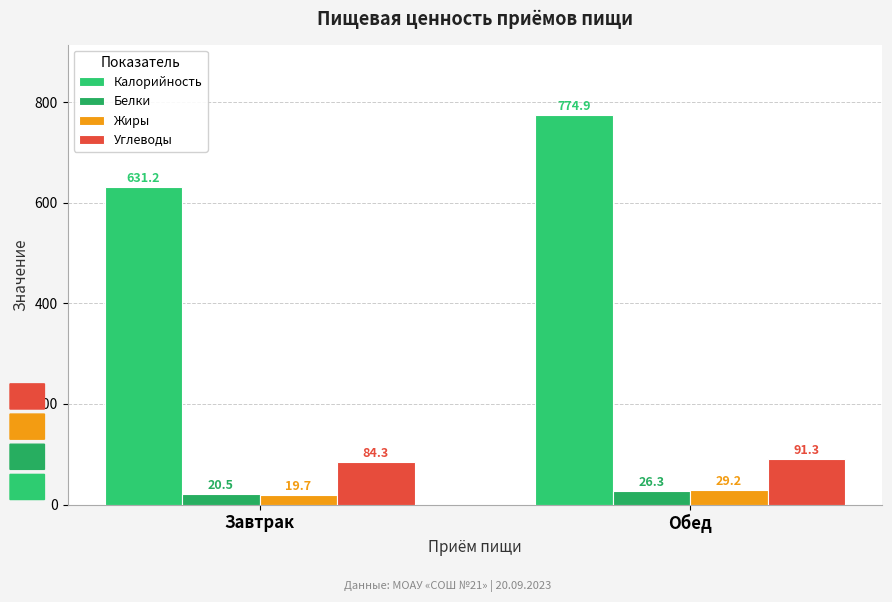

Reading left to right, list all the values displayed in this chart.

Калорийность: 631.2	774.9
Белки: 20.5	26.3
Жиры: 19.7	29.2
Углеводы: 84.3	91.3